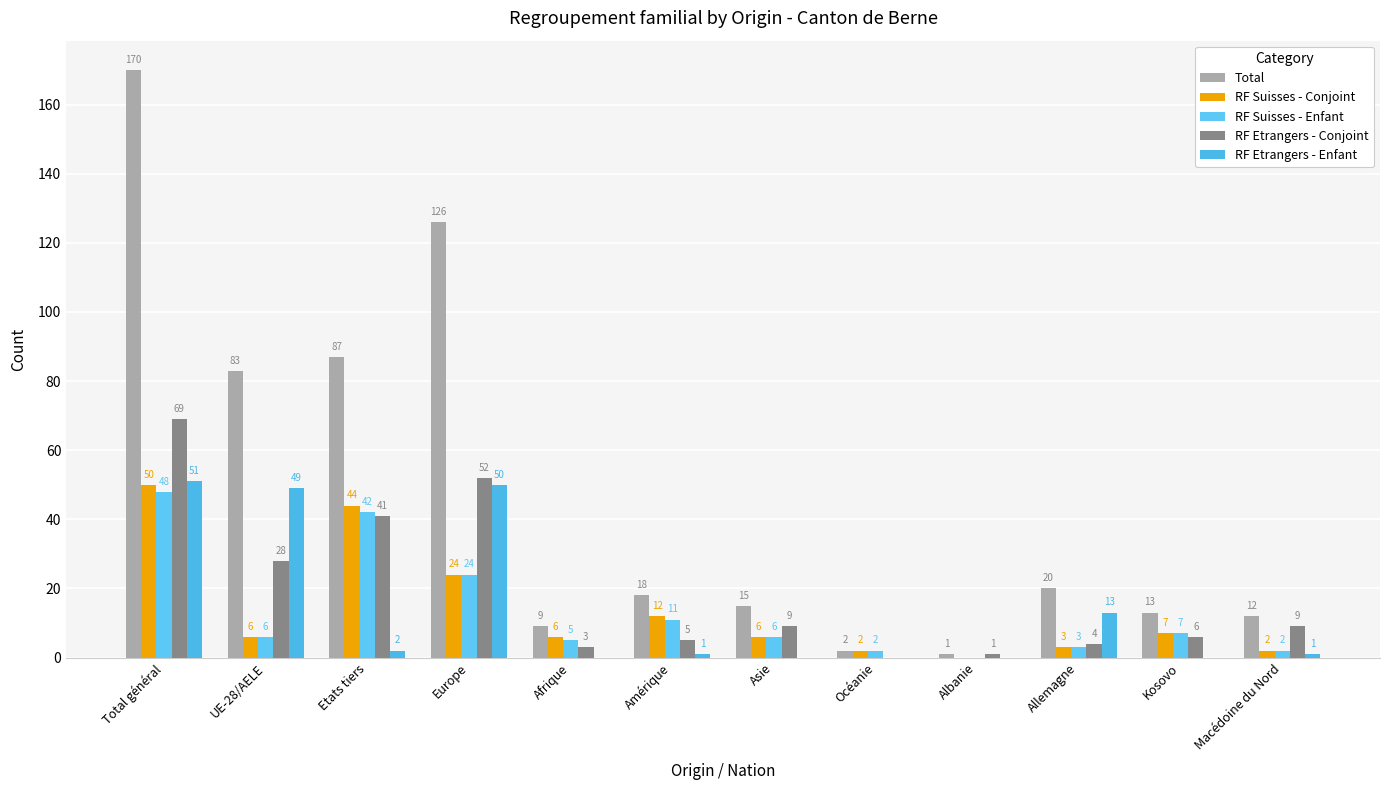

The value of RF Suisses - Enfant at Albanie is -21. True or false?

False